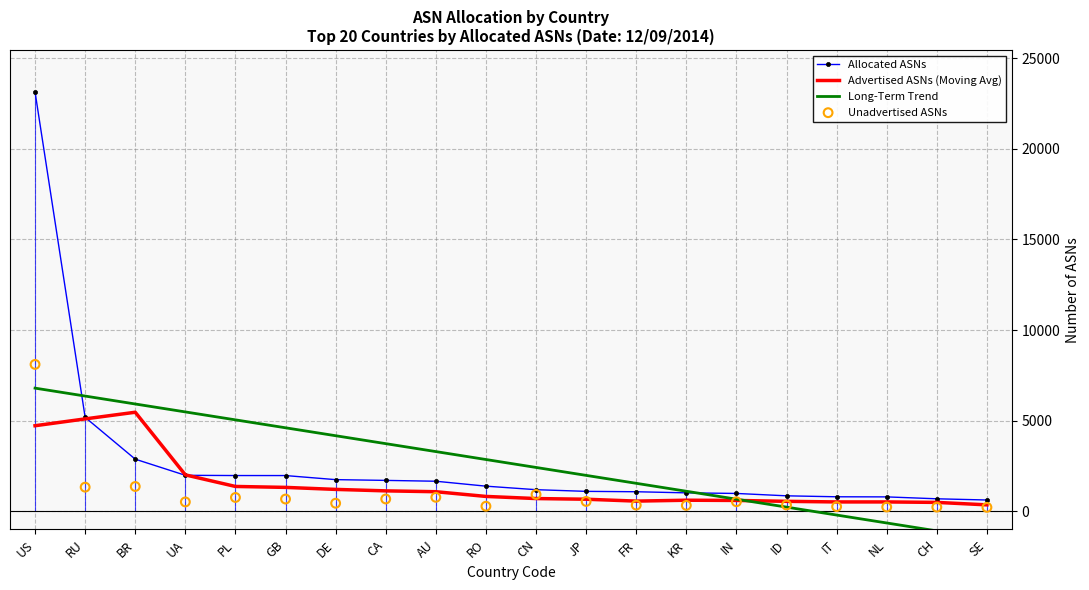

What are all the series names shown in the legend?

Allocated ASNs, Advertised ASNs (Moving Avg), Long-Term Trend, Unadvertised ASNs